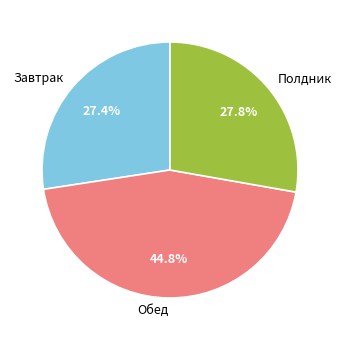

Is there a majority slice in this chart?

No